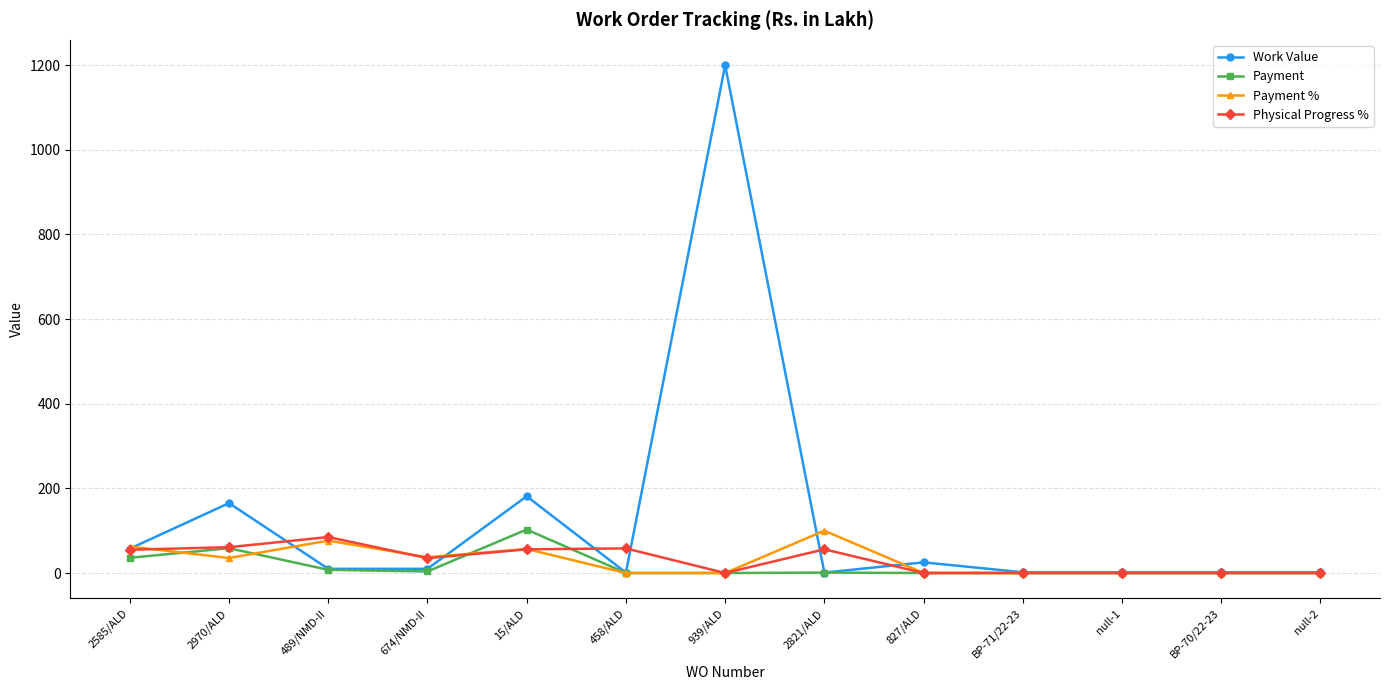

What is the difference between the Payment % values at 15/ALD and 2970/ALD?

21.2